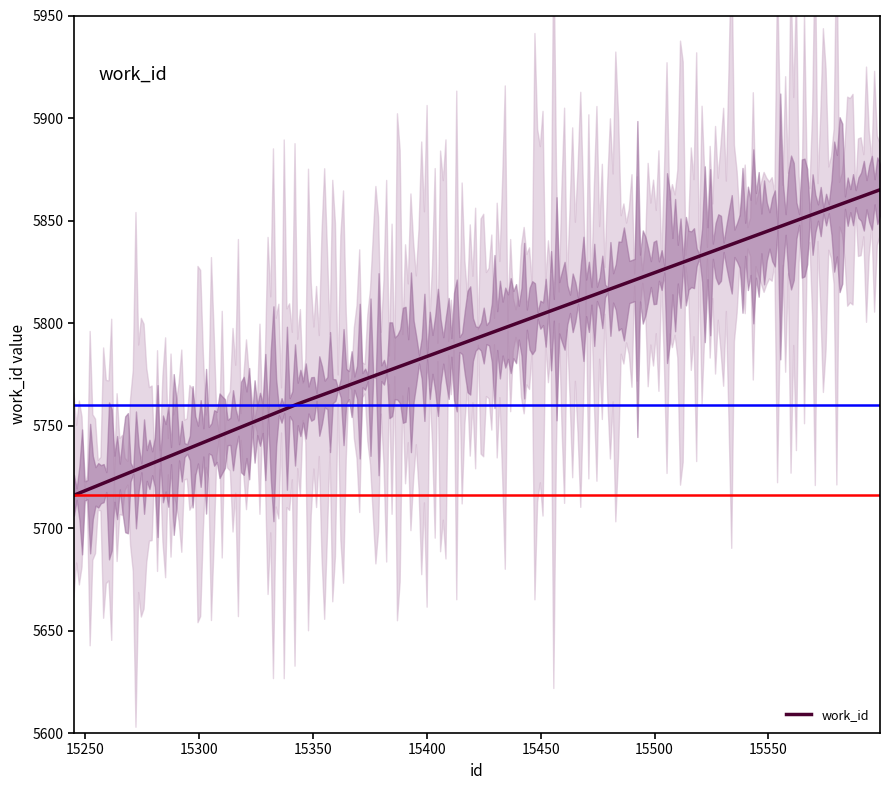

What is the maximum value shown in the chart?

5865